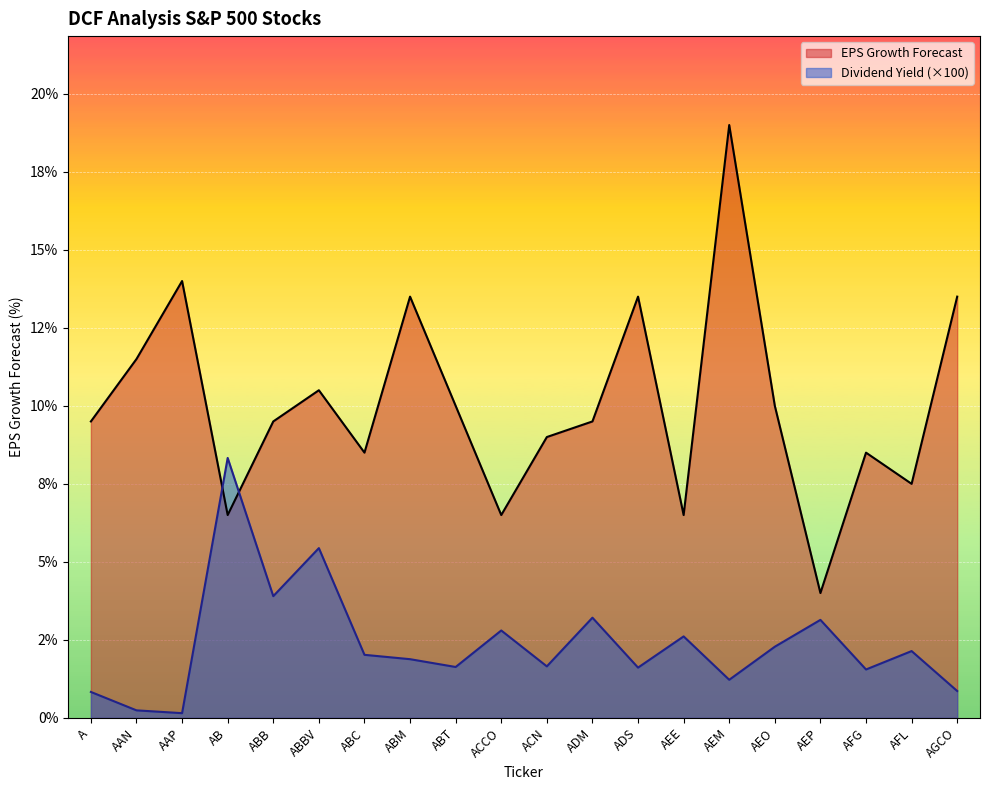

What position from the right is AEE?

7